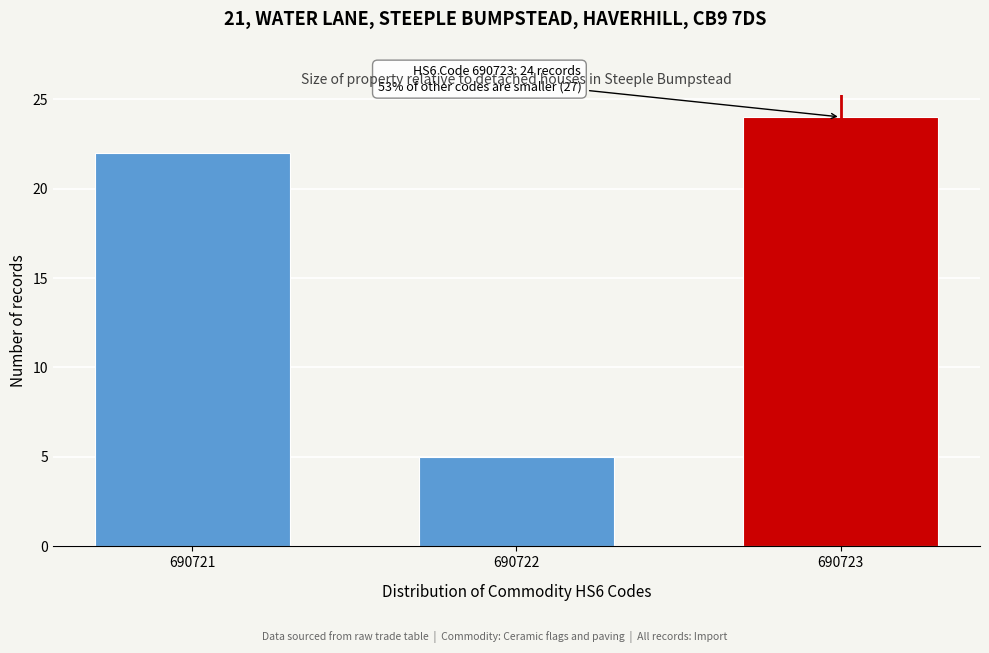

Reading left to right, transcribe all the data shown in this chart.

690721=22	690722=5	690723=24